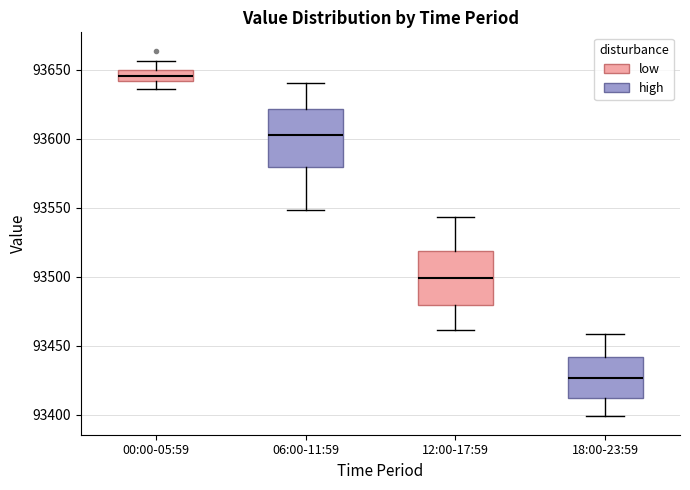

Reading left to right, read every box against the y-axis: the position of its median line, the range the box covers, and the ends of its whiskers. The values are not printed on the chart, so give them approximately, as read against the axis.

00:00-05:59: median 93645, box 93640 to 93650, whiskers 93635 to 93655
06:00-11:59: median 93600, box 93580 to 93620, whiskers 93550 to 93640
12:00-17:59: median 93500, box 93480 to 93520, whiskers 93460 to 93545
18:00-23:59: median 93425, box 93410 to 93440, whiskers 93400 to 93460